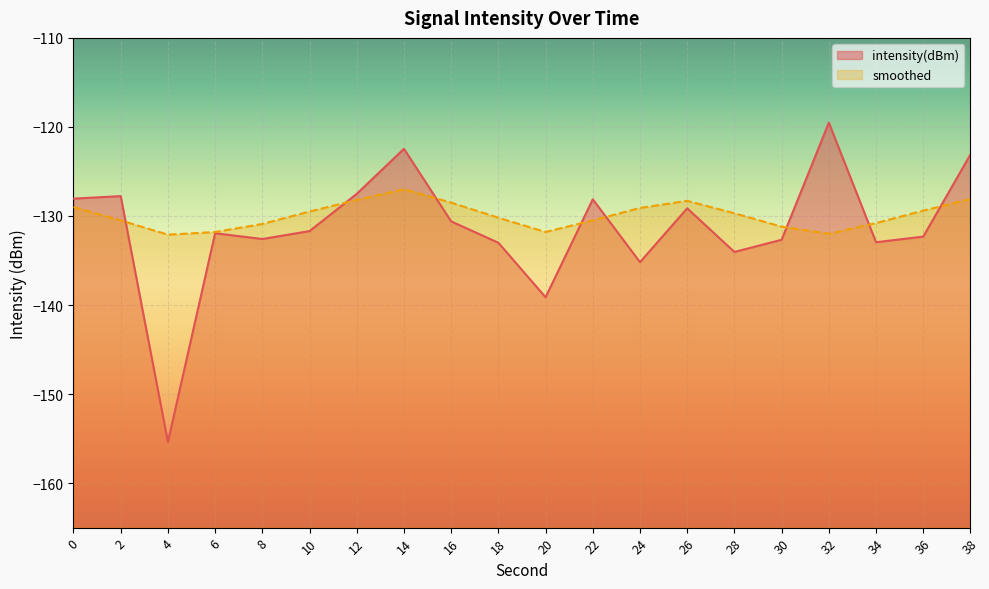

How many lines are shown in the chart?

2